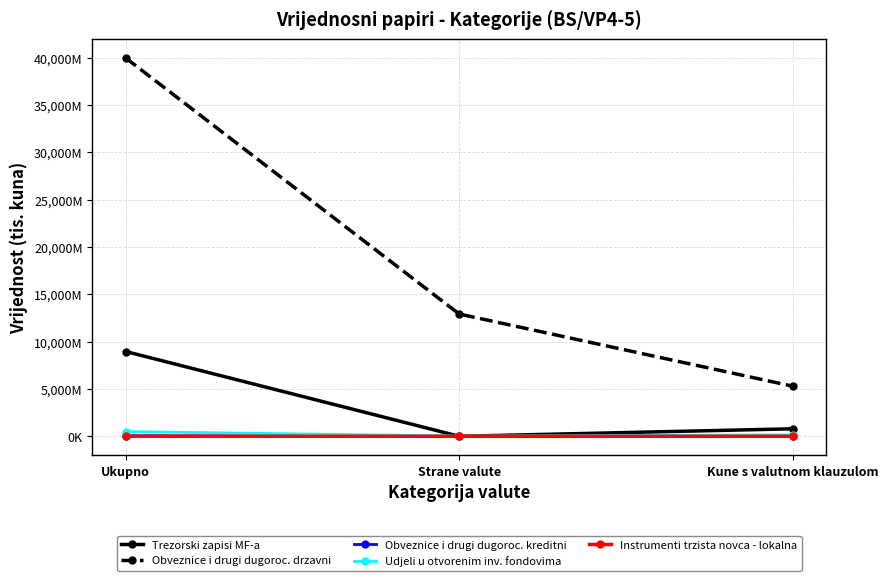

The value of Obveznice i drugi dugoroc. kreditni at Ukupno is 51767. True or false?

True